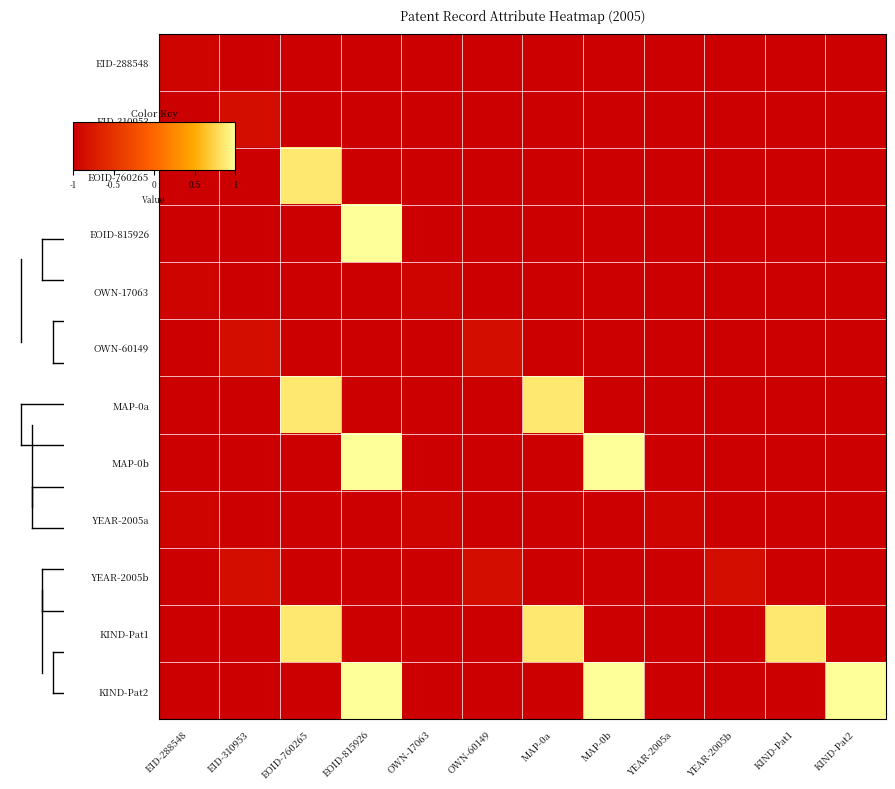

Count the number of data series in this chart.

12